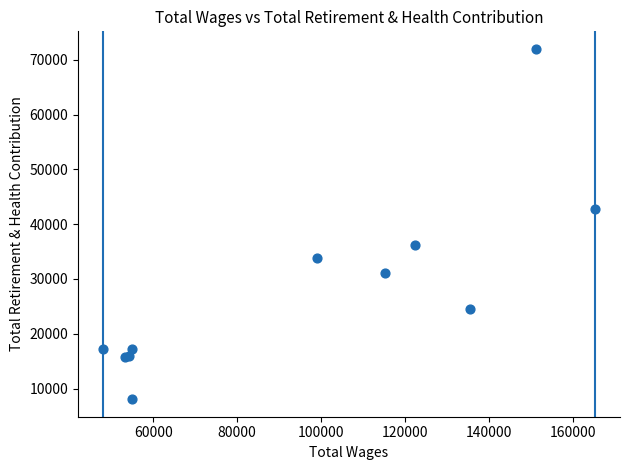

What Y value in the scatter plot is closest to 40019?

42788